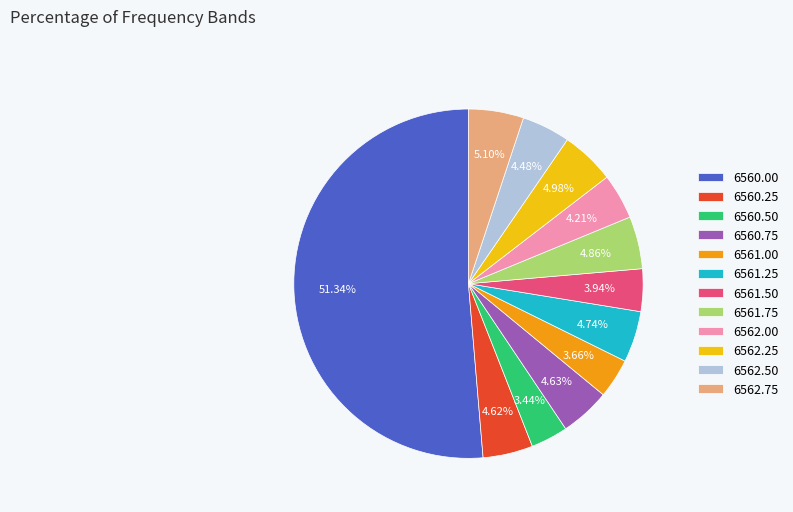

Count the number of slices in the pie.

12